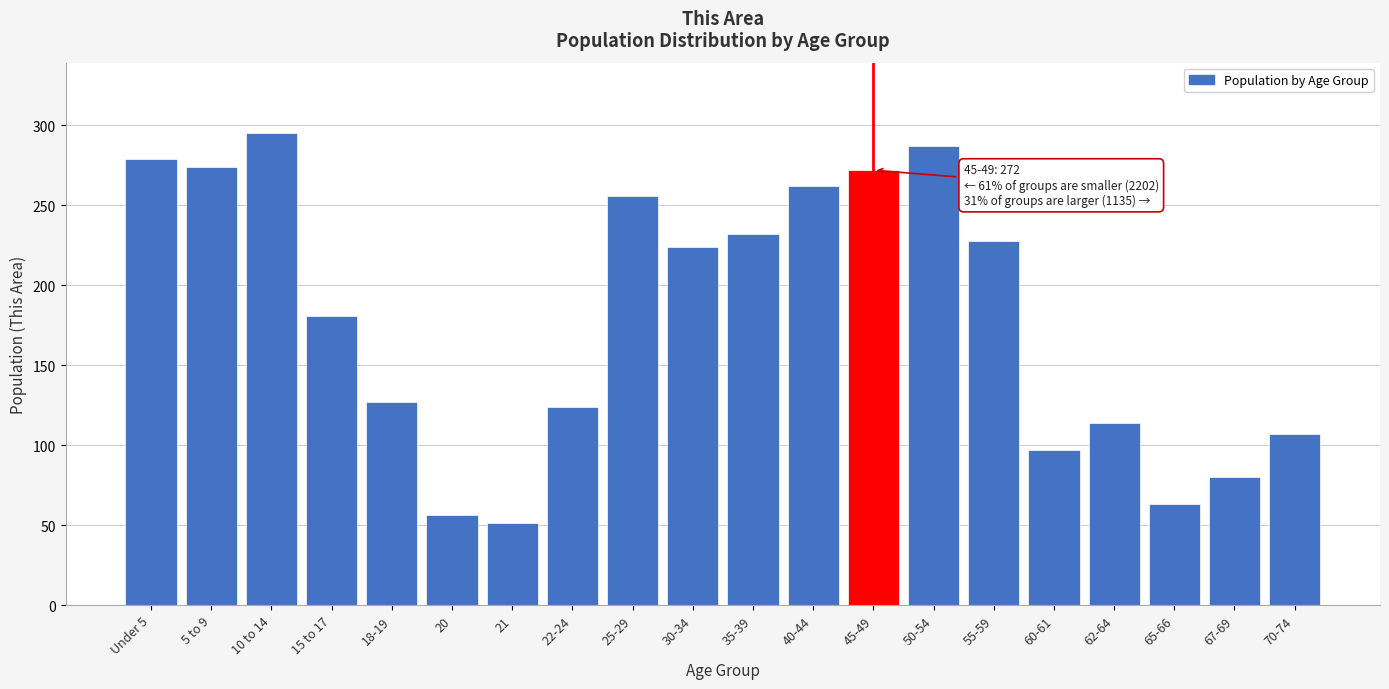

Reading left to right, transcribe all the data shown in this chart.

Under 5=279	5 to 9=274	10 to 14=295	15 to 17=181	18-19=127	20=56	21=51	22-24=124	25-29=256	30-34=224	35-39=232	40-44=262	45-49=272	50-54=287	55-59=228	60-61=97	62-64=114	65-66=63	67-69=80	70-74=107